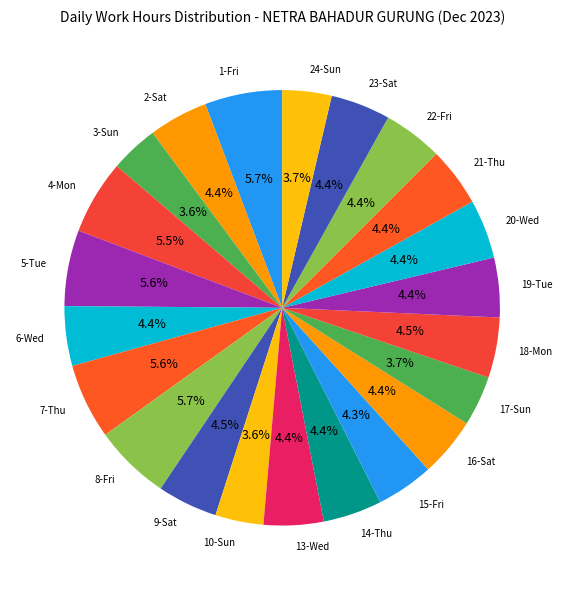

Is there any slice that represents more than half of the pie?

No